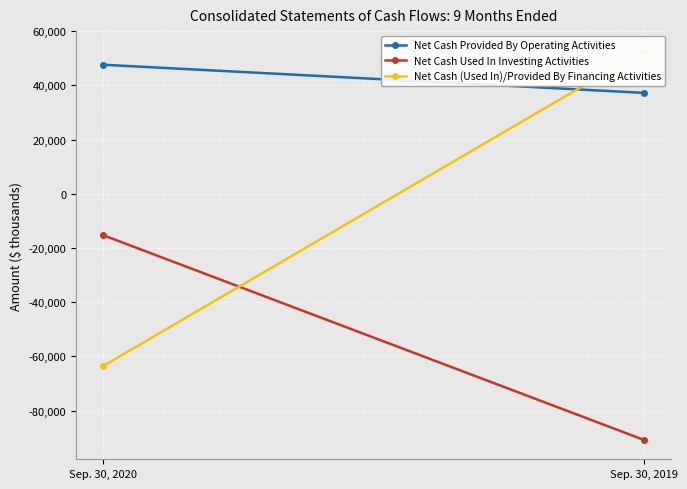

Reading left to right, transcribe all the data shown in this chart.

Net Cash Provided By Operating Activities: Sep. 30, 2020=47631	Sep. 30, 2019=37263
Net Cash Used In Investing Activities: Sep. 30, 2020=-15244	Sep. 30, 2019=-90746
Net Cash (Used In)/Provided By Financing Activities: Sep. 30, 2020=-63549	Sep. 30, 2019=52859